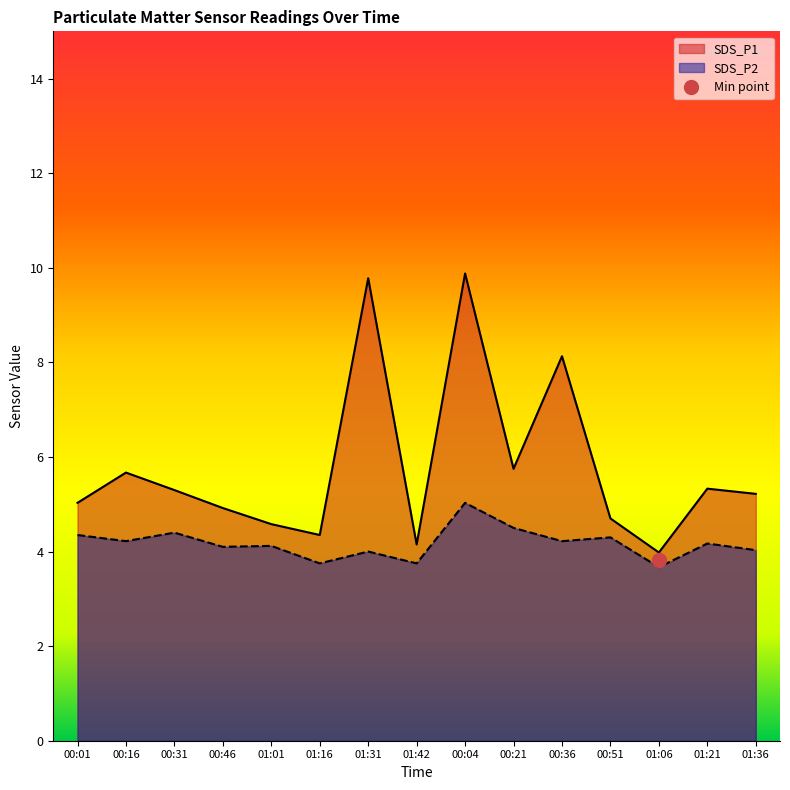

What position from the left is 00:21?

10